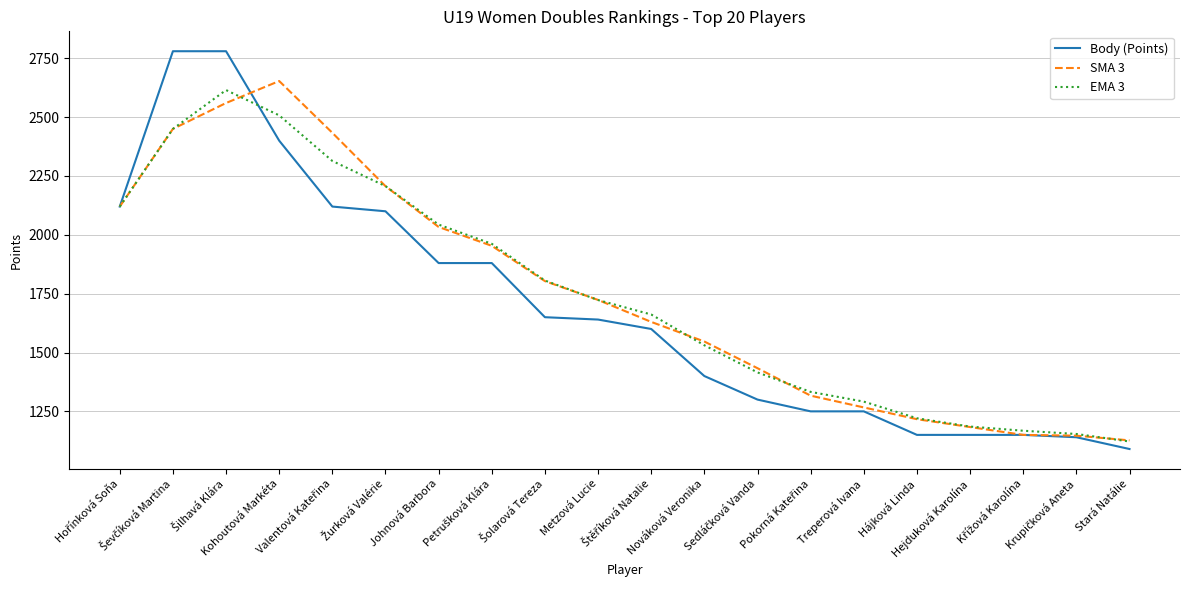

Which series has the widest spread of values?

Body (Points)